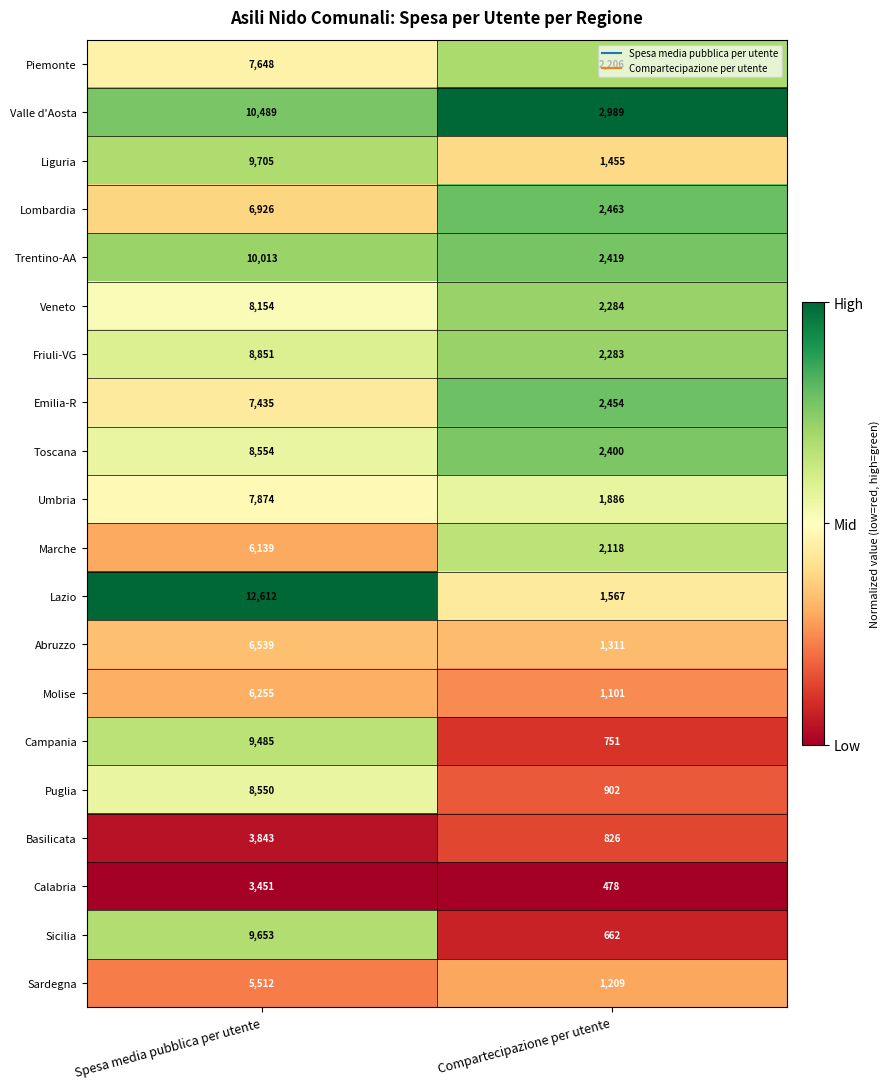

Which series has the largest total across all categories?

Lazio